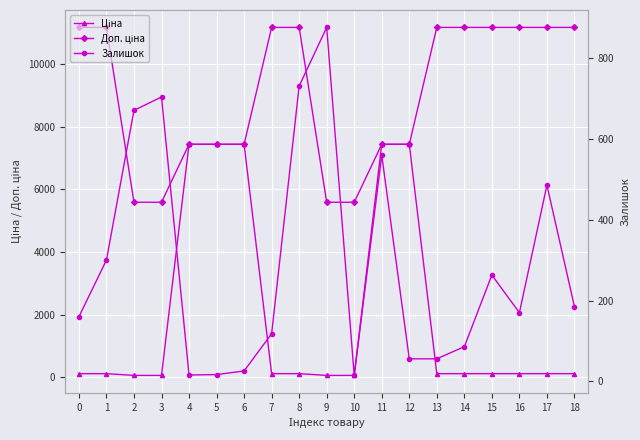

What is the value of the Доп. ціна point at the 19th from the left?

11169.0